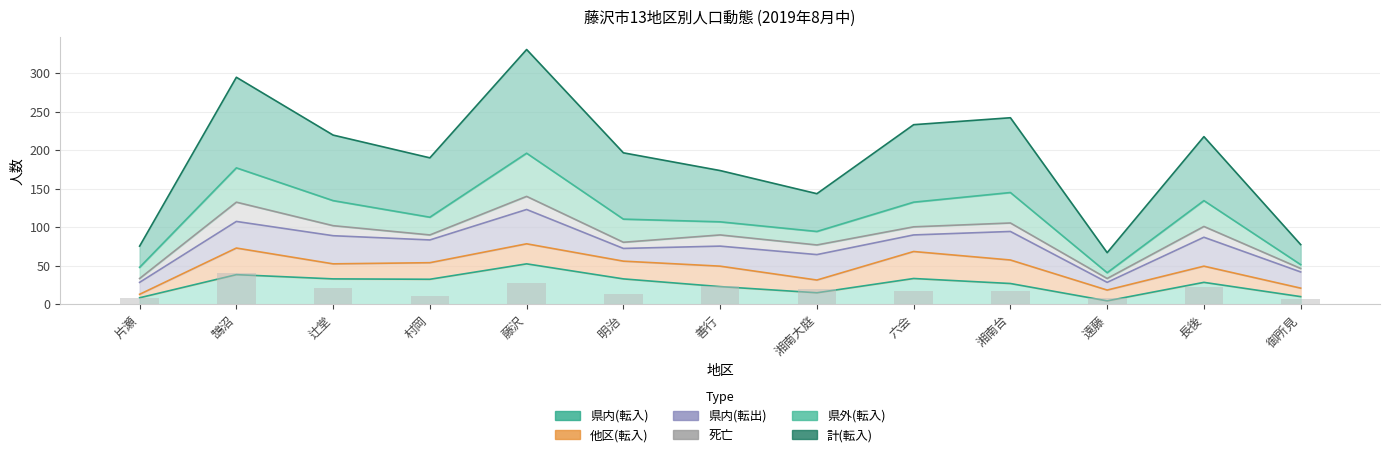

Is it true that 計(転入) equals 173.5 at 善行?

True